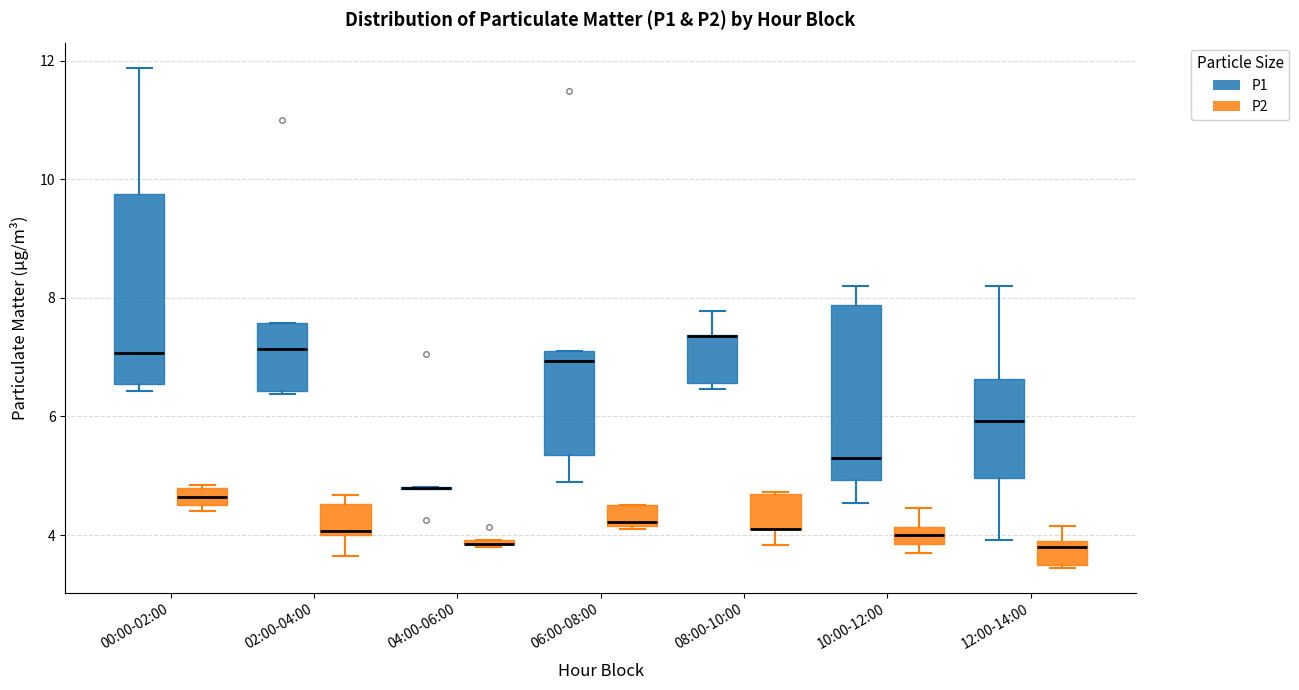

Which box is the tallest, from its lower edge to its upper edge?

00:00-02:00 (P1)